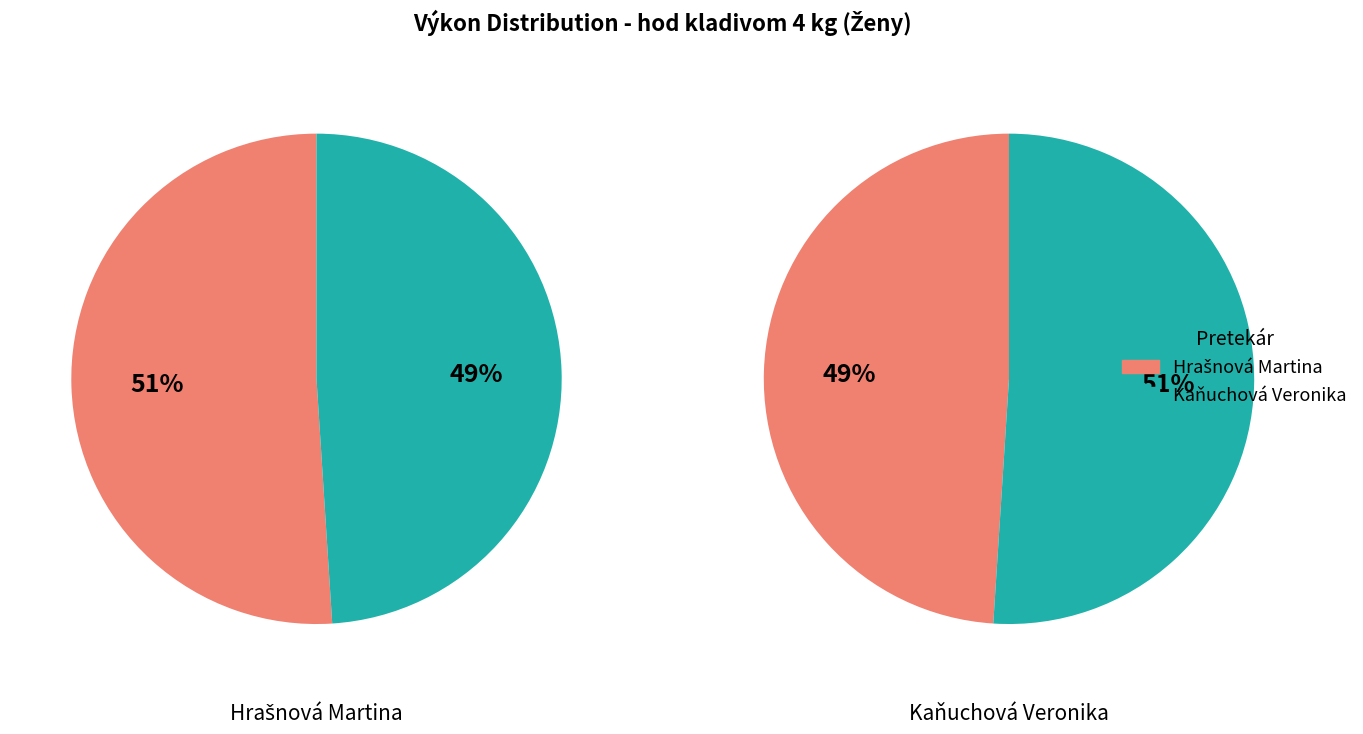

To the nearest percent, what is the difference between the largest and smallest slice percentages?

2%